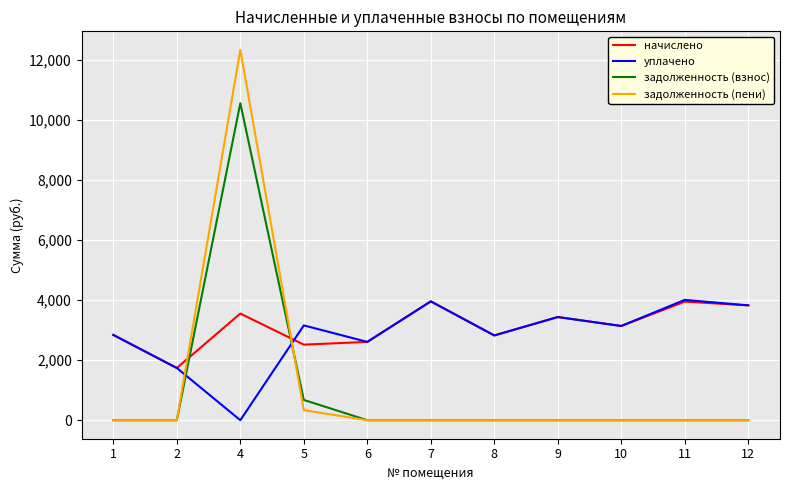

Which series has the widest spread of values?

задолженность (пени)